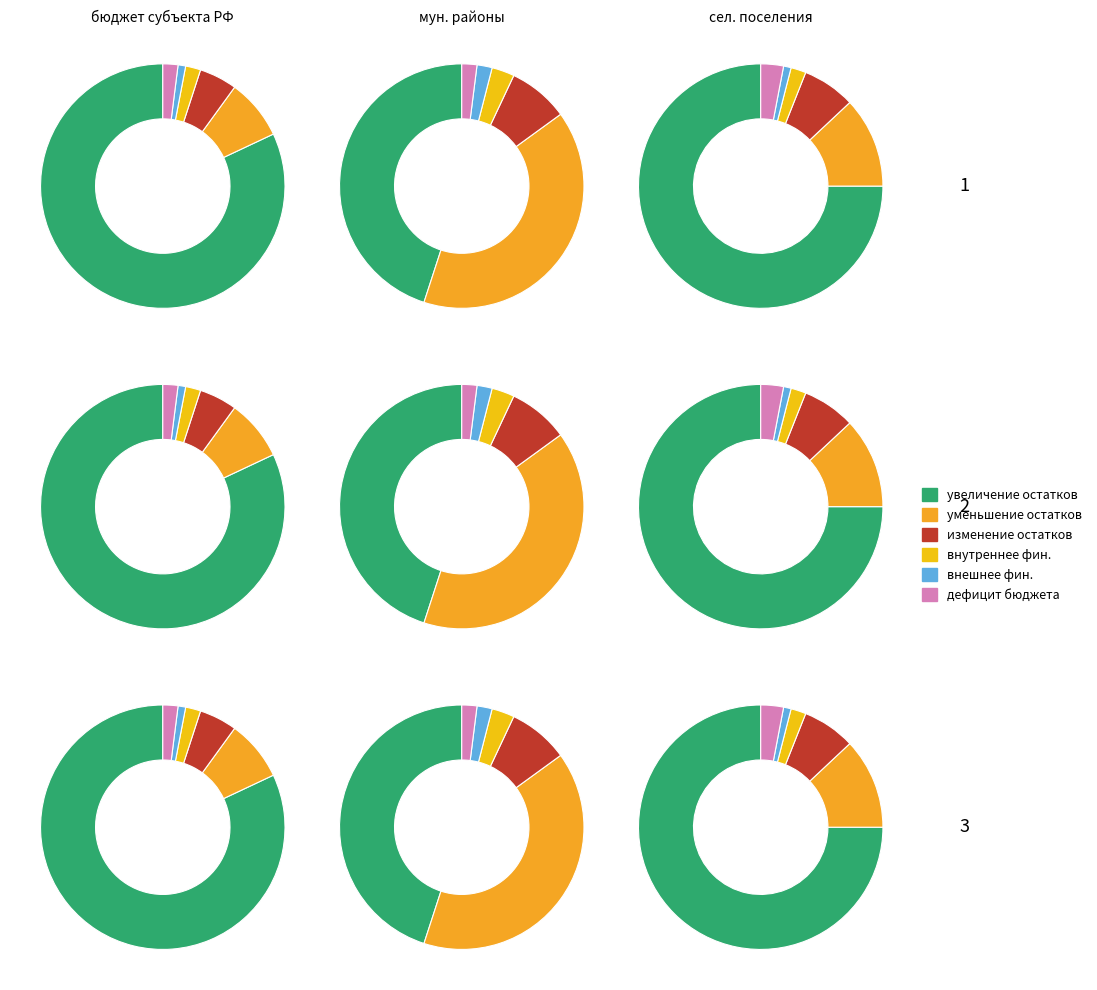

Is увеличение остатков средств, всего the majority of the pie?

No